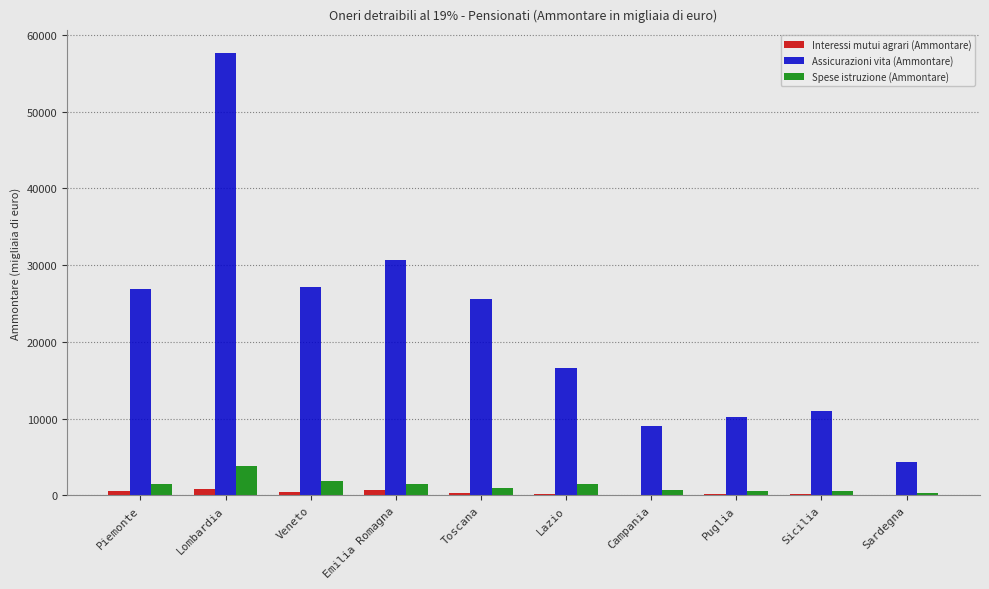

Are the bars horizontal?

No